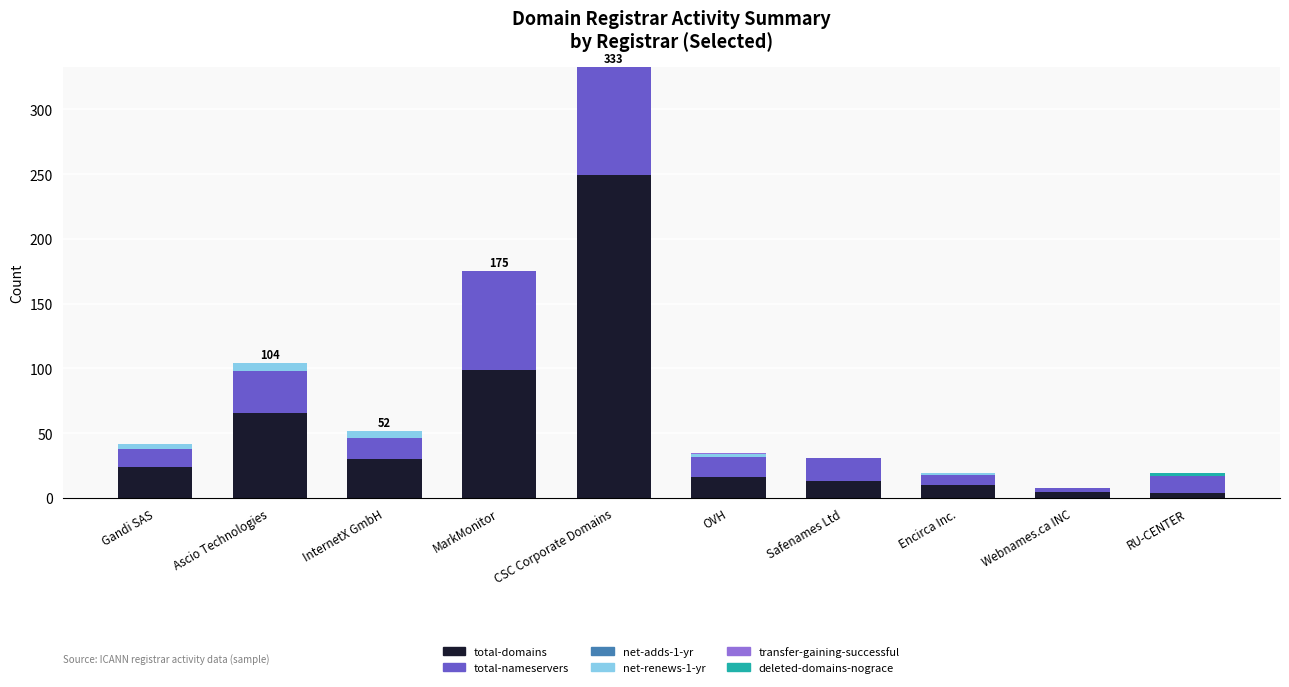

What is the sum of all total-domains values?

516